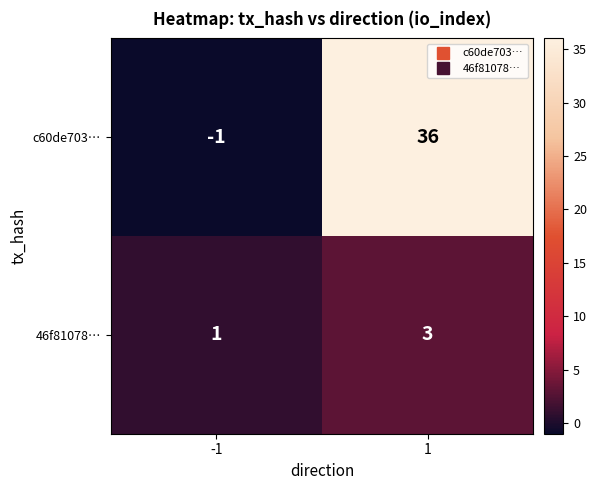

What is the highest value of the c60de703… series?

36